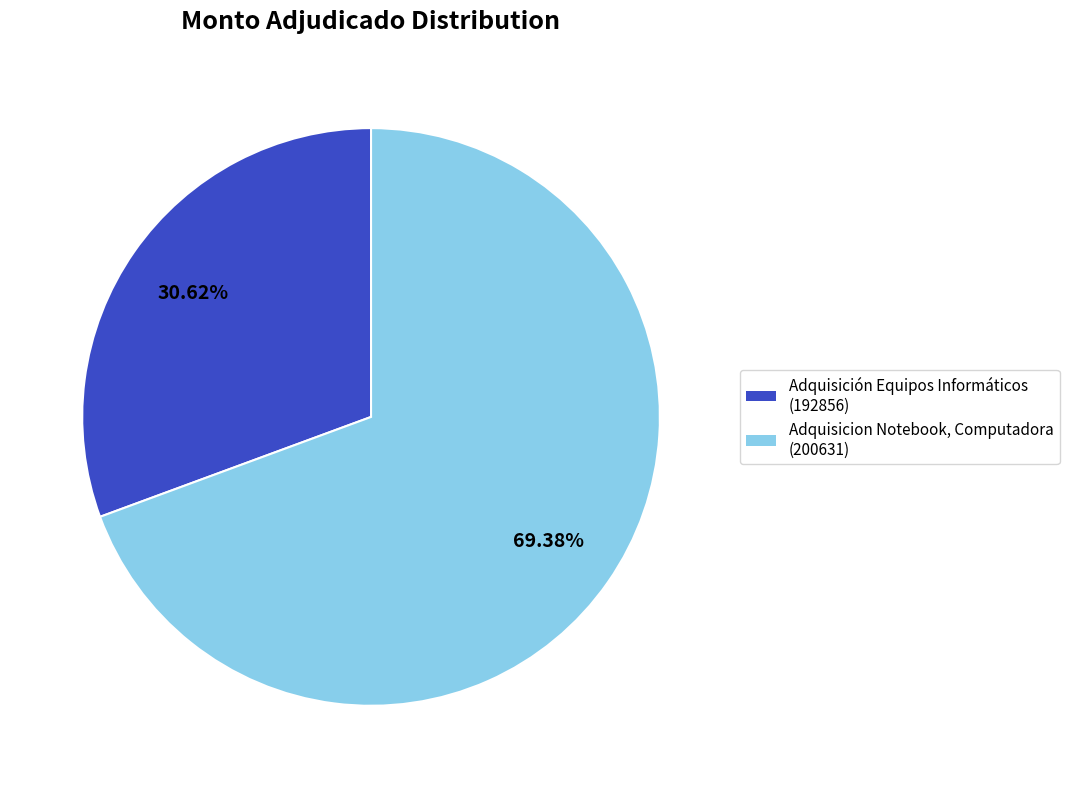

To the nearest percent, what is the difference between the largest and smallest slice percentages?

39%